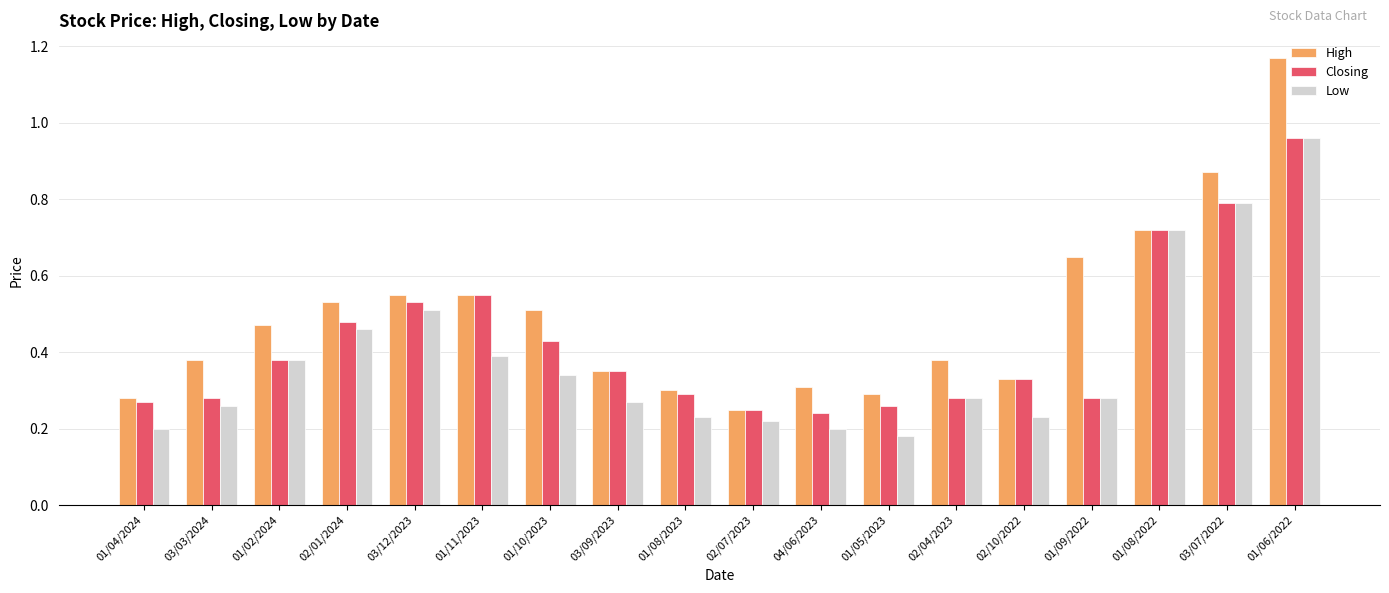

What is the sum of the Closing values at 01/09/2022 and 01/11/2023?

0.8